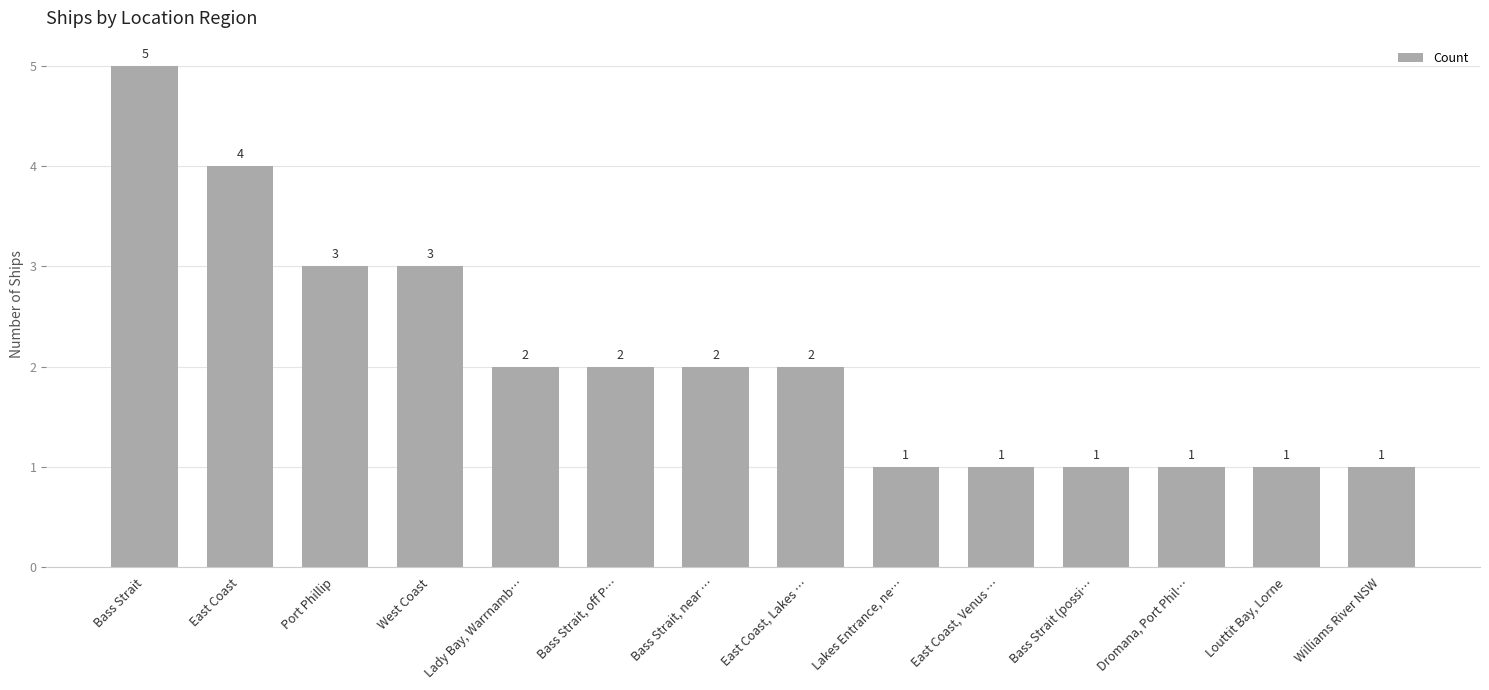

How many bars are there in total?

14